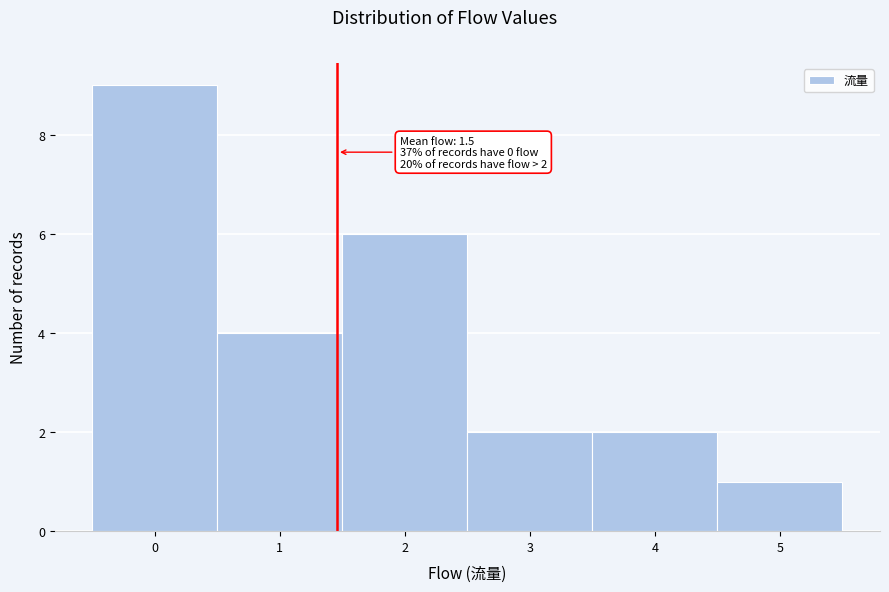

Which range on the x-axis has the tallest bar?

-0.5 to 0.5